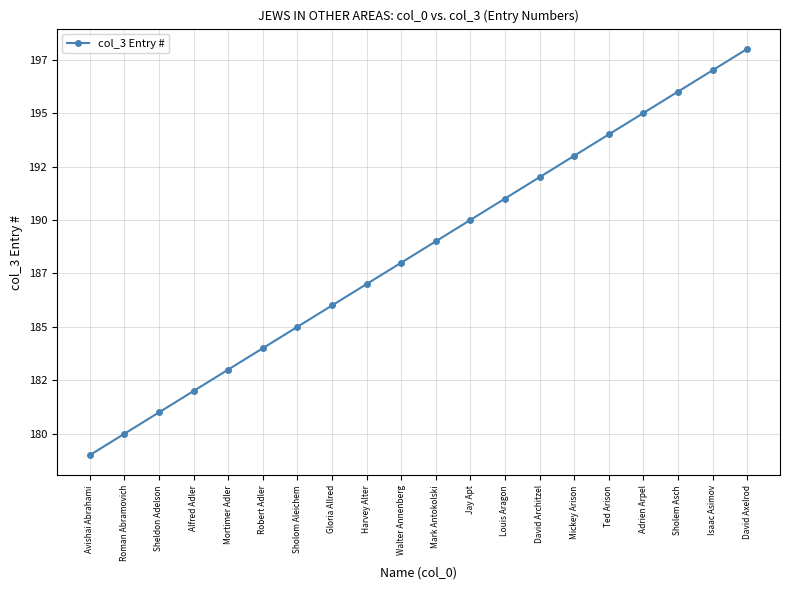

Is this an area chart (filled region under the line)?

No